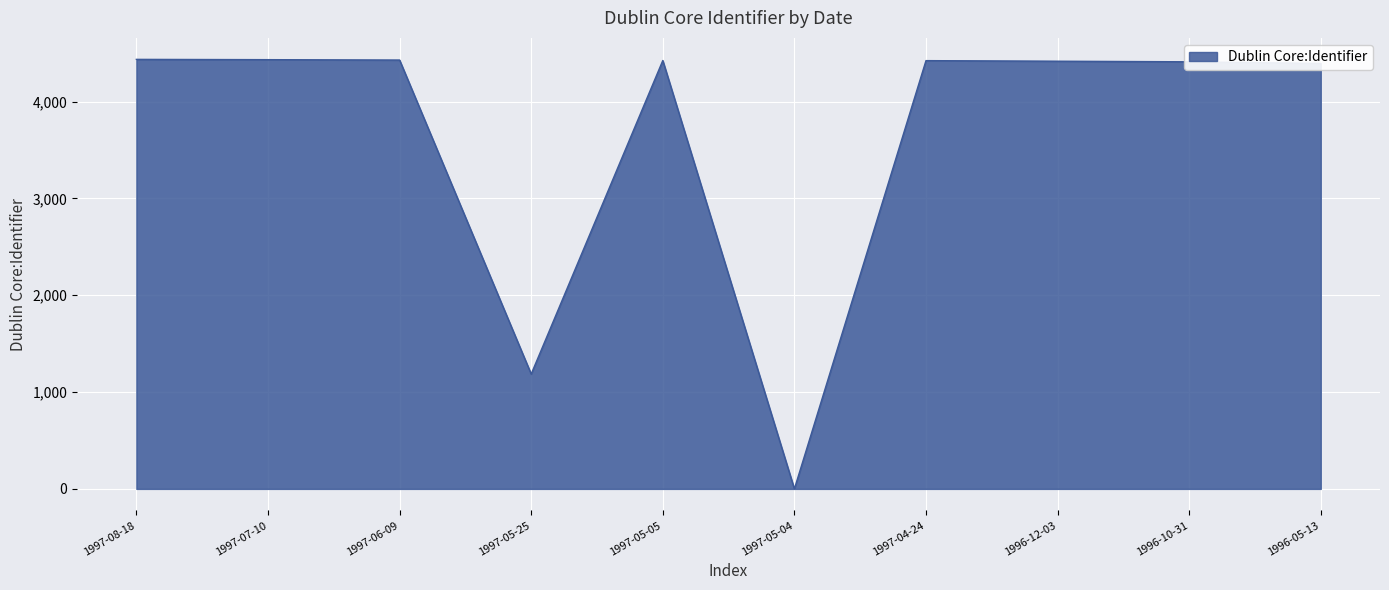

What is the maximum value shown in the chart?

4436